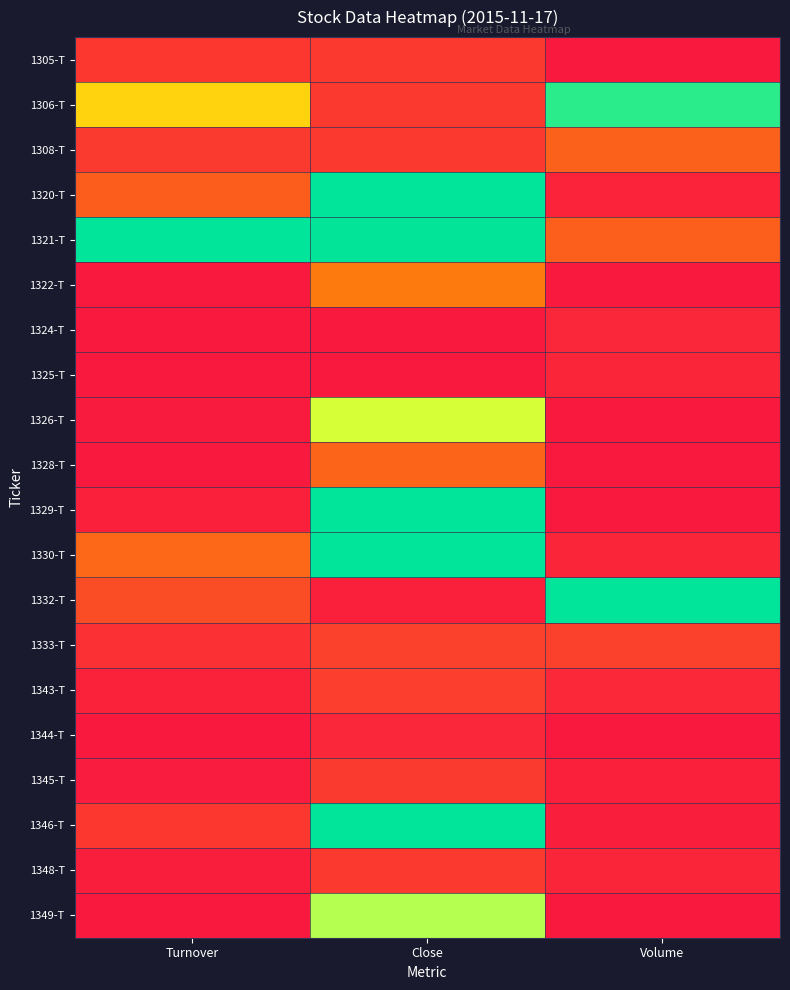

What is the total value across all series at Turnover?

2.3